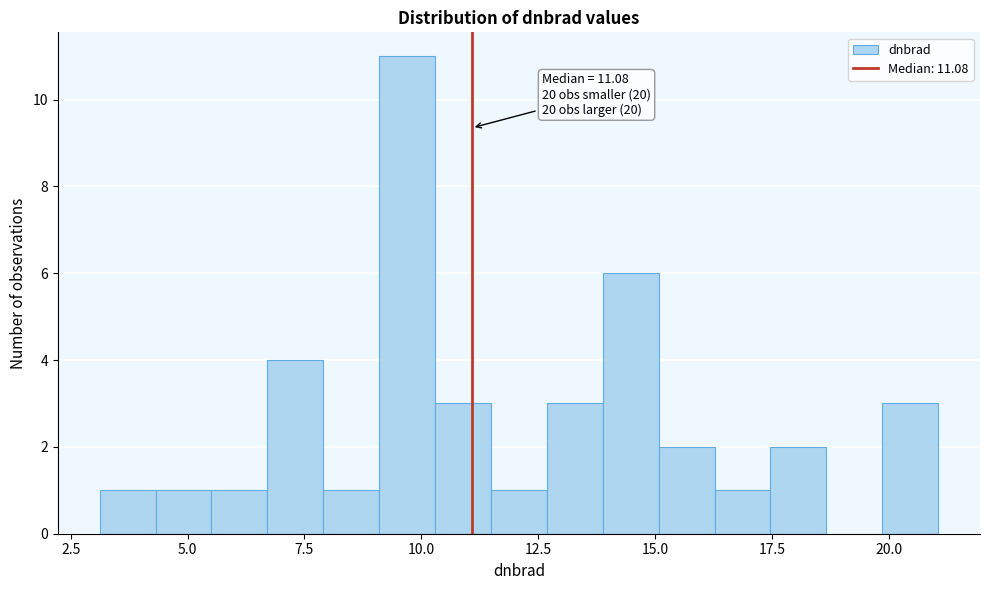

Around what value on the x-axis is the tallest bar? Give the approximate position of its centre, as read against the axis.

9.5